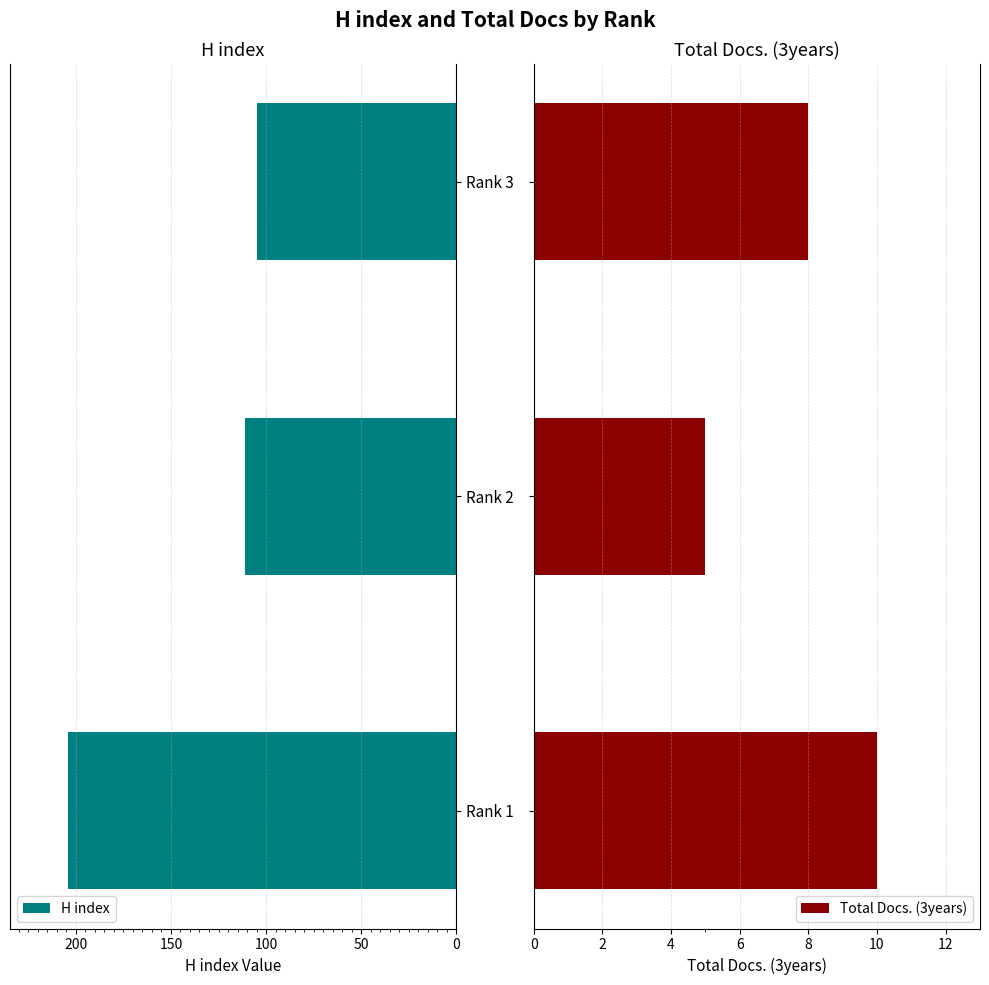

At how many categories does at least one series exceed 89?

3